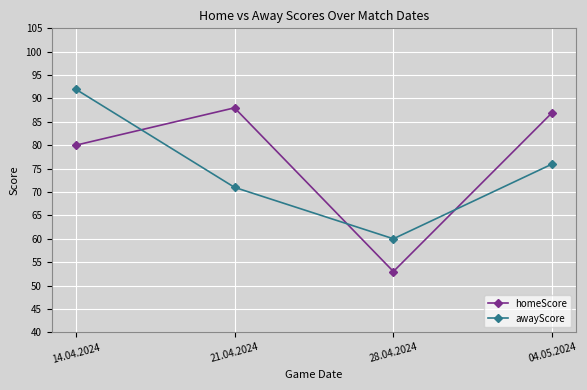

The homeScore series shows 91 at 28.04.2024. True or false?

False